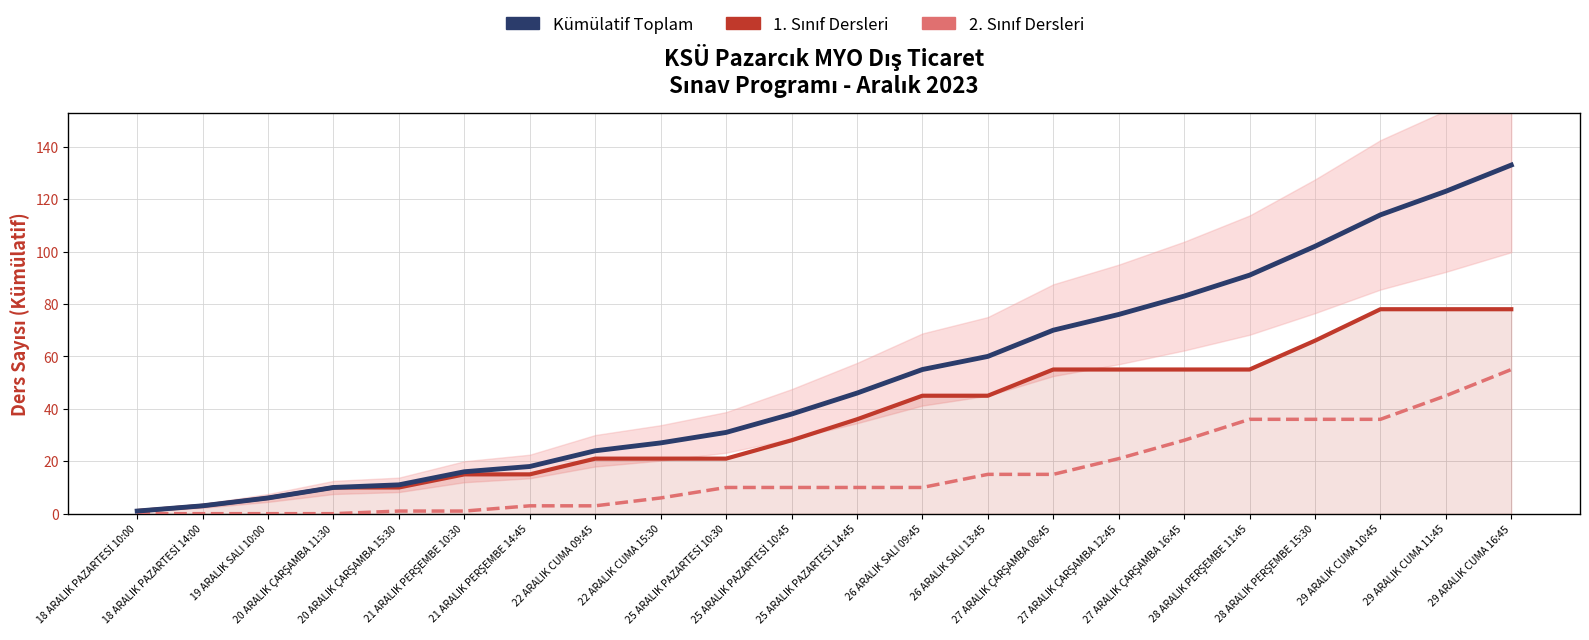

What is the difference between the 1. Sınıf Dersleri values at 26 ARALIK SALI 09:45 and 27 ARALIK ÇARŞAMBA 08:45?

10